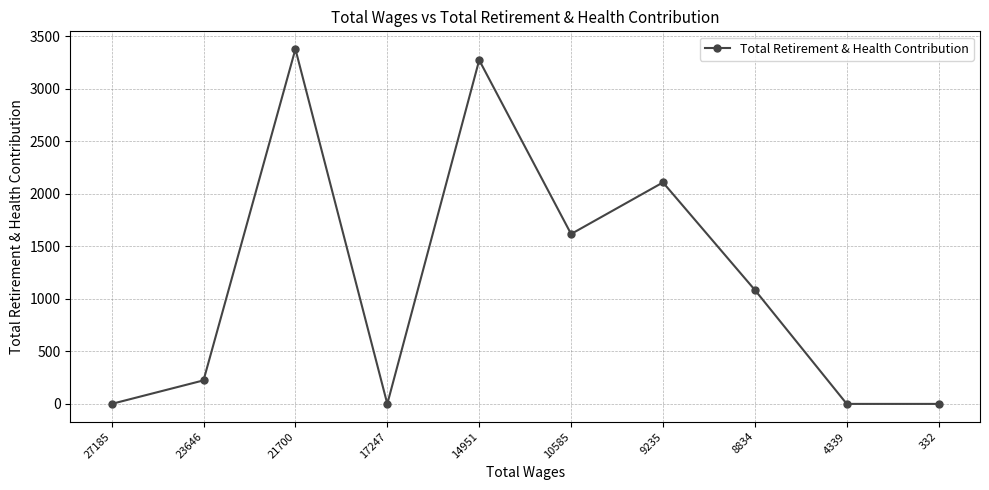

At which label does the data first exceed 1085?

21700